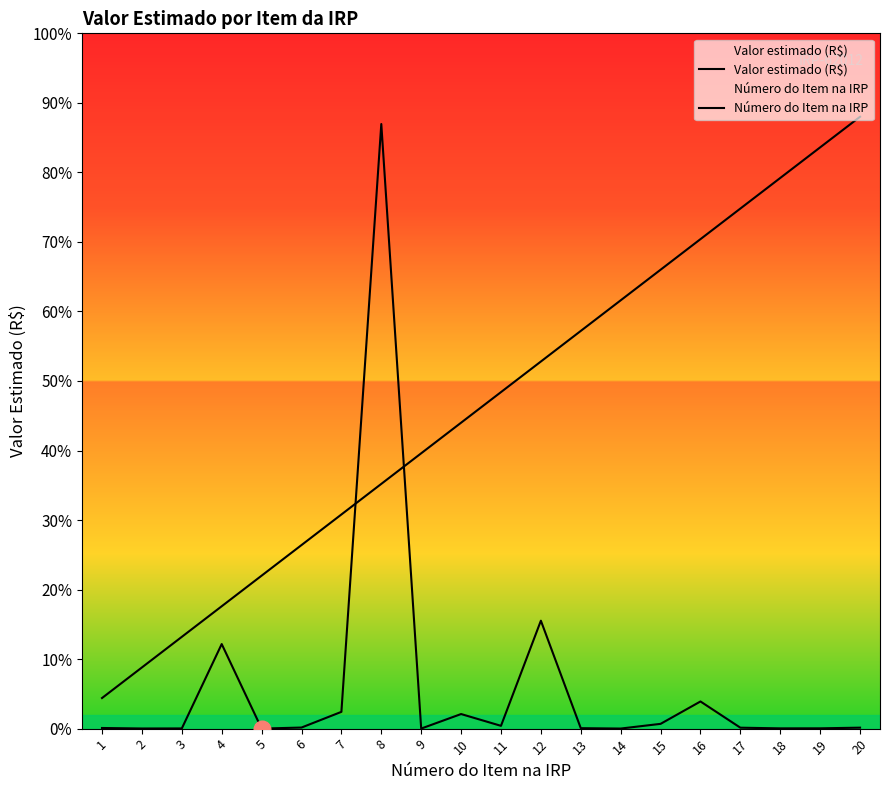

Between 4 and 12, which is larger?

12